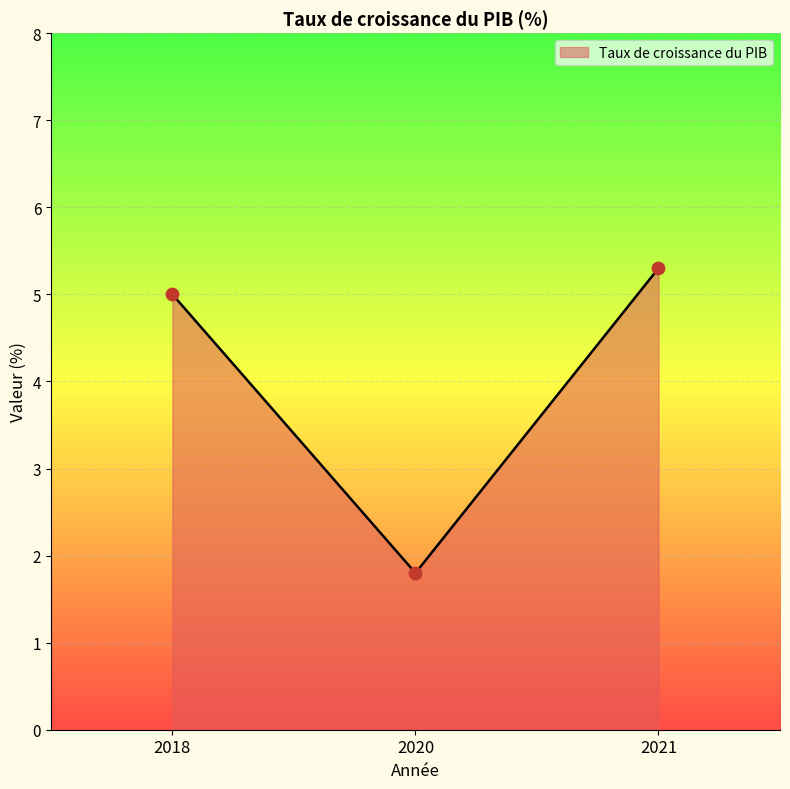

Between 2021 and 2018, which is larger?

2021